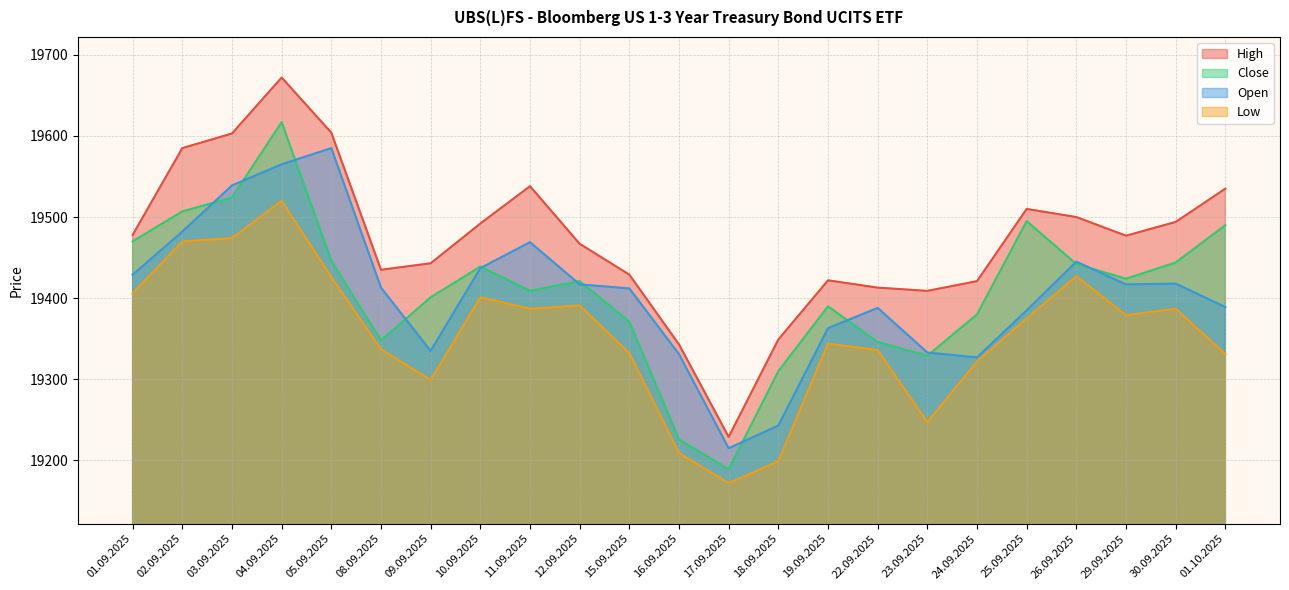

At which category is the sum across all series the highest?

04.09.2025